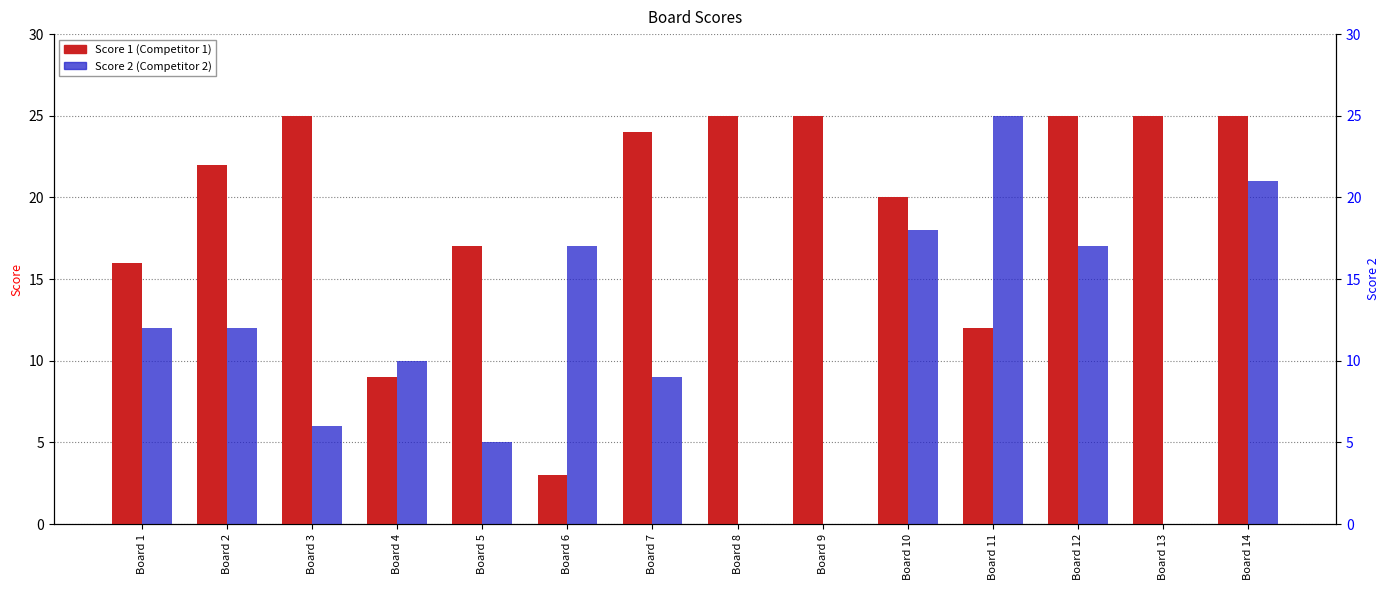

True or false: Score 2 has a value of 9 at Board 7.

True